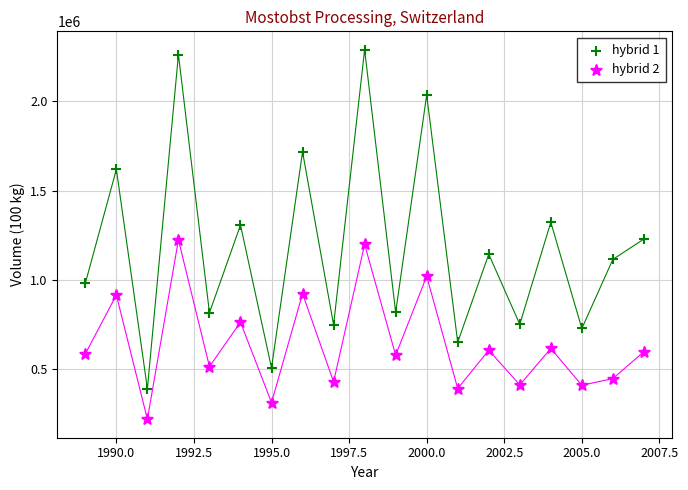

Which series reaches the maximum Y coordinate?

hybrid 1